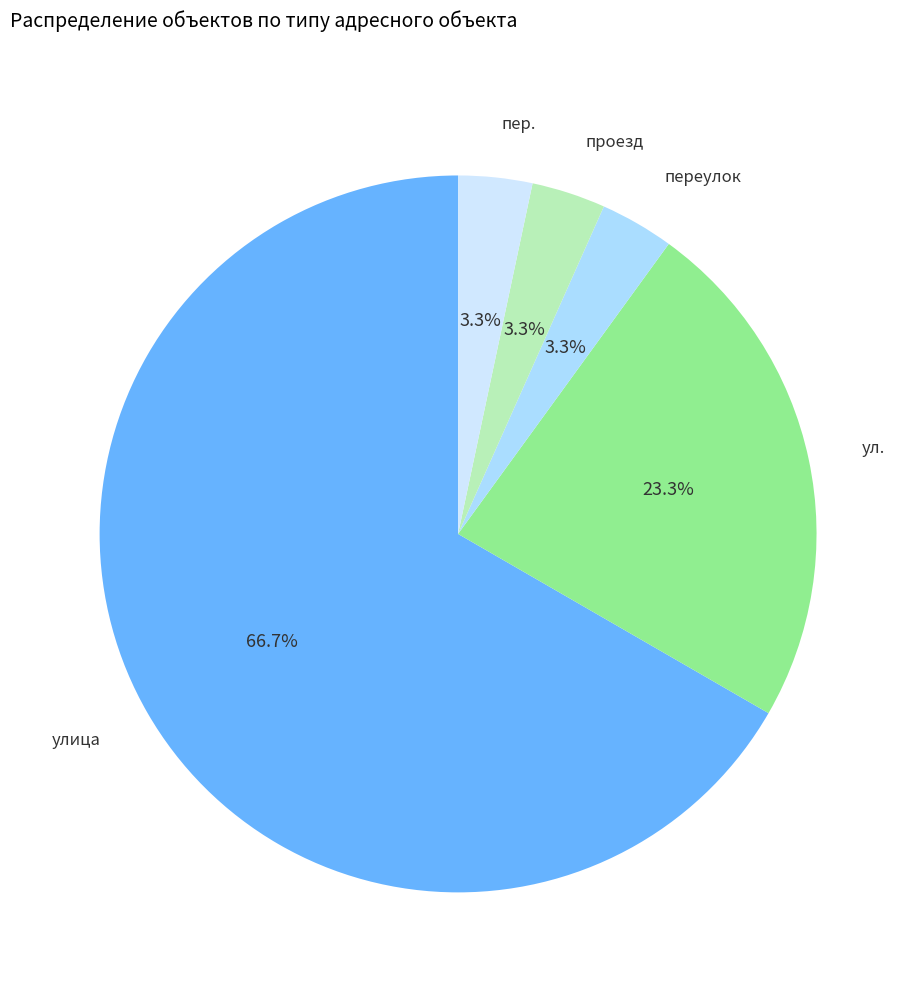

The переулок slice represents 3% of the pie. True or false?

True